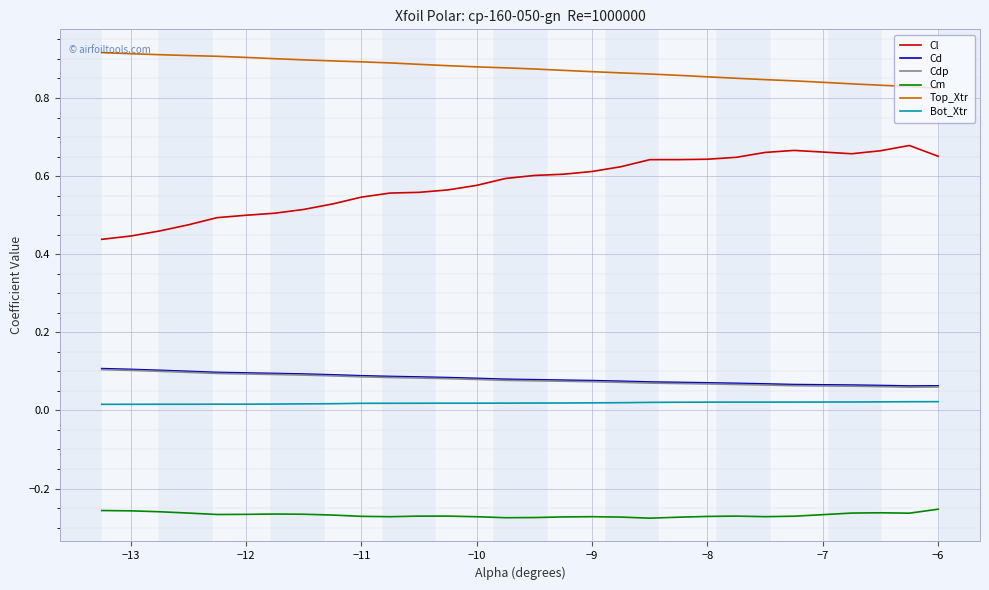

Which series has the largest total across all categories?

Top_Xtr